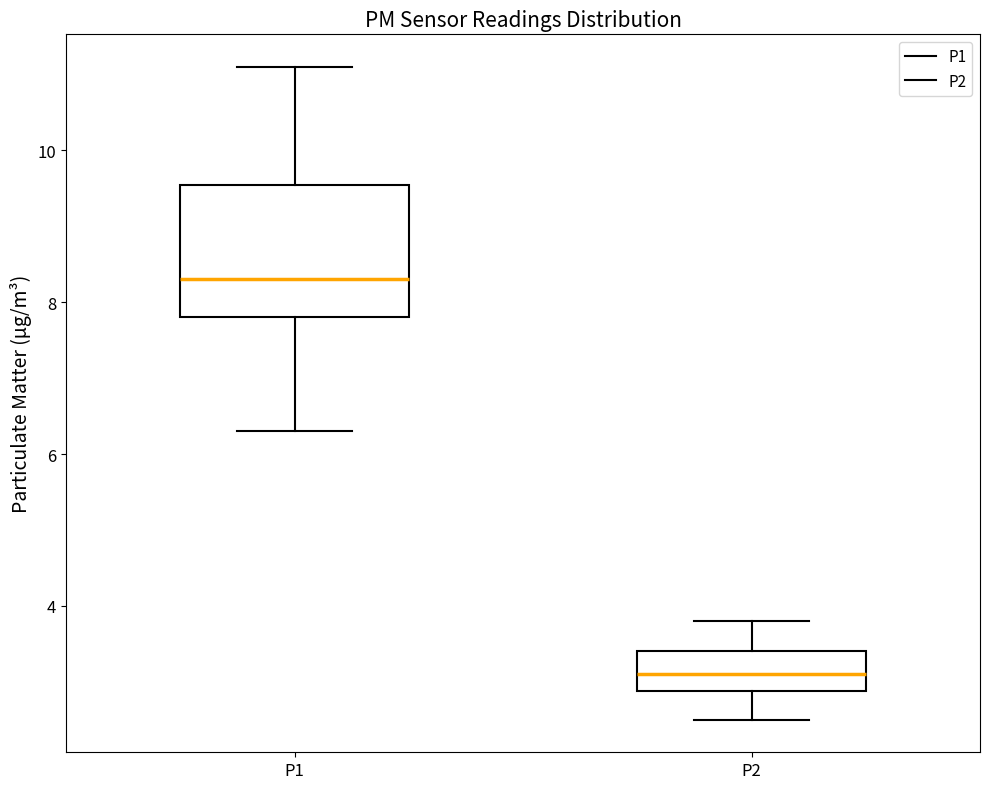

Where does the median line of the box for P1 sit on the y-axis? The values are not printed on the chart, so give them approximately, as read against the axis.

8.4